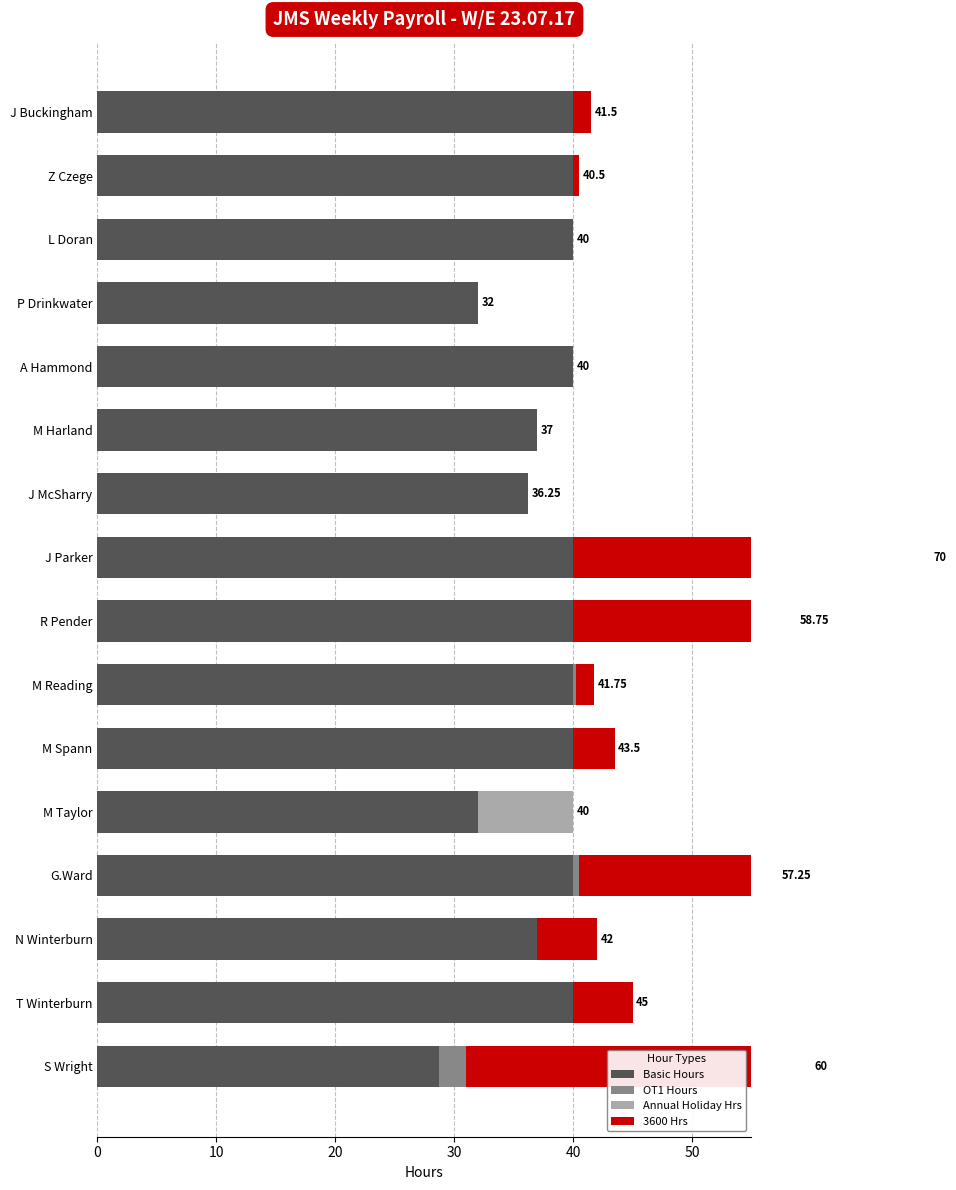

Which series has the largest total across all categories?

Basic Hours